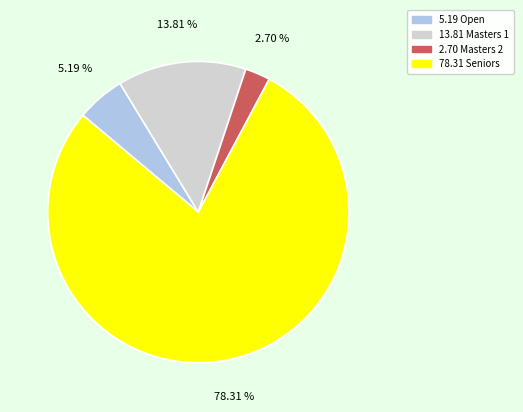

Is there a majority slice in this chart?

Yes